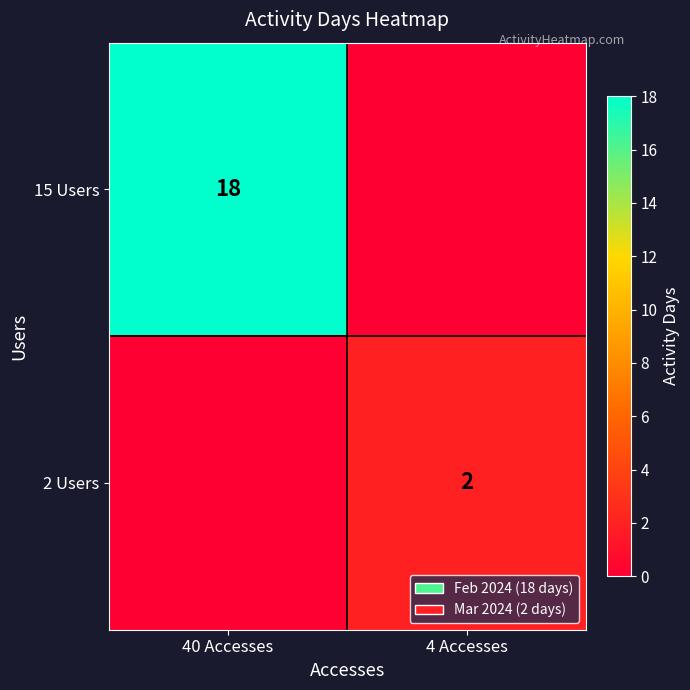

Between 40 Accesses and 4 Accesses, which is larger?

40 Accesses